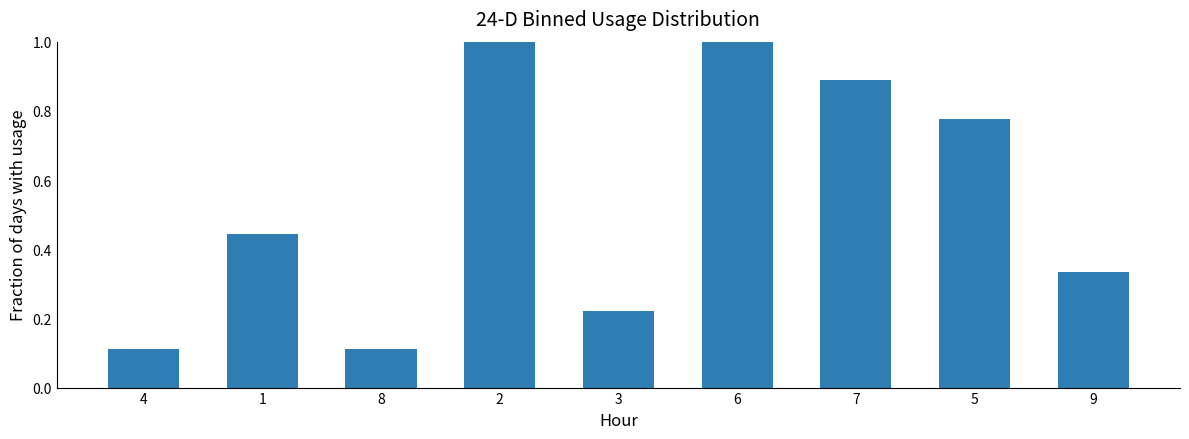

What is the maximum value shown in the chart?

1.0